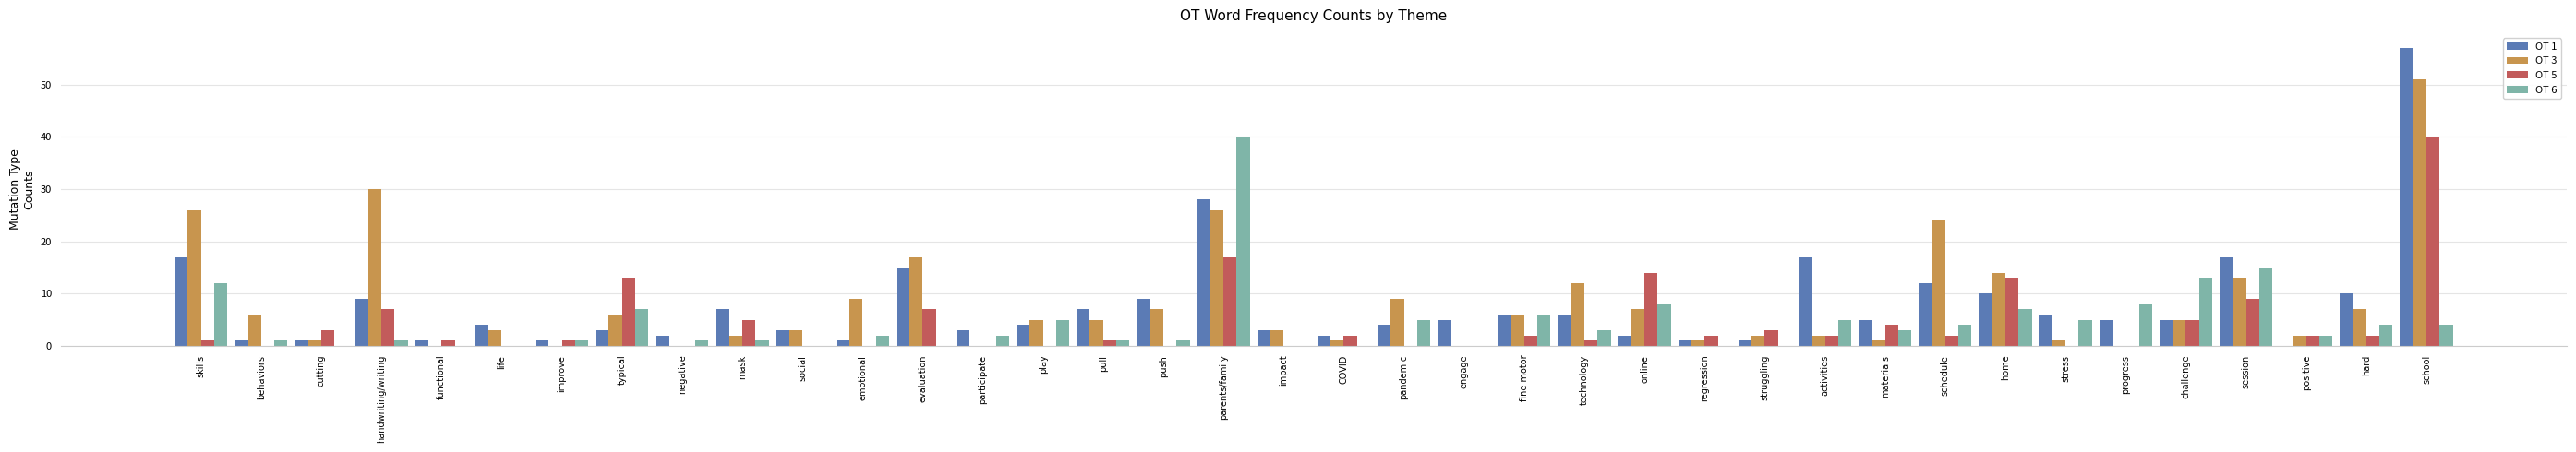

Which label corresponds to the largest value in the chart?

school